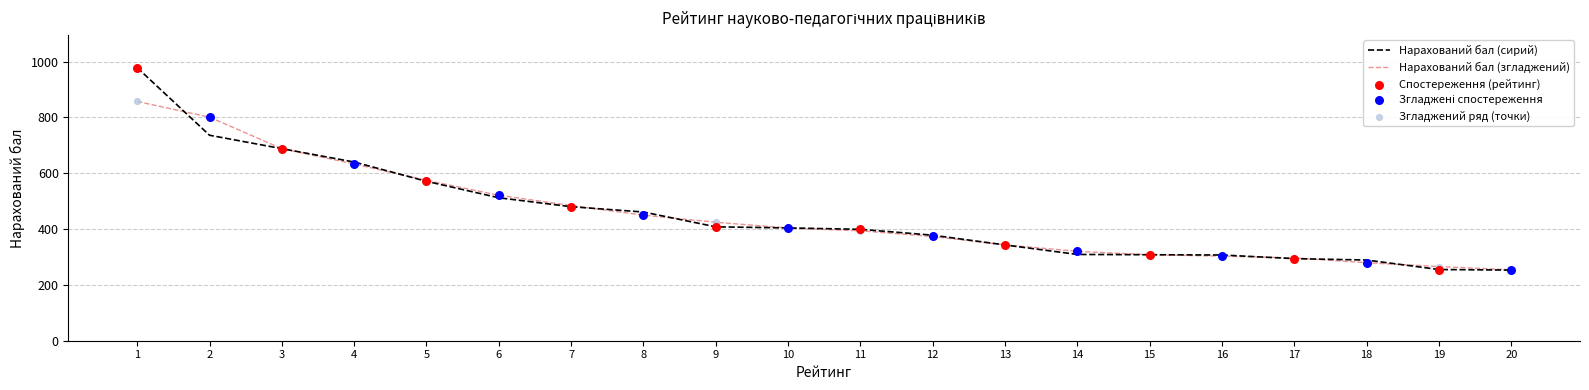

Which series has the widest spread of values?

Нарахований бал (сирий)